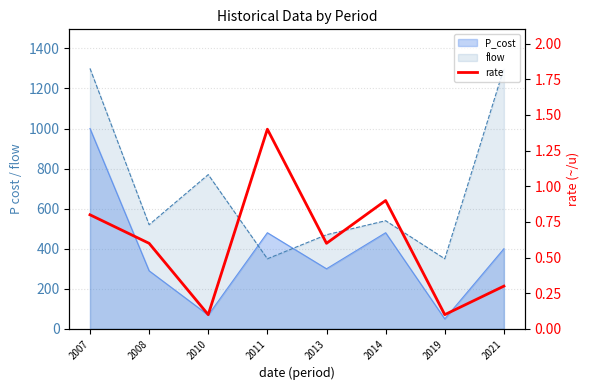

Is it true that the value at 2007 is 0.2?

False